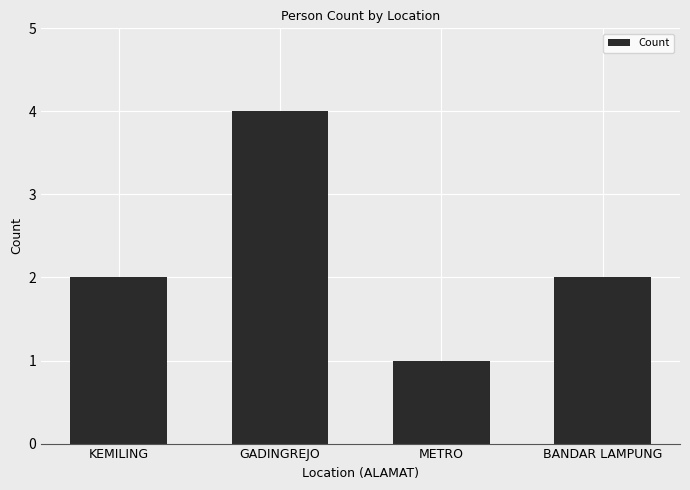

What is the sum of the values at BANDAR LAMPUNG and METRO?

3